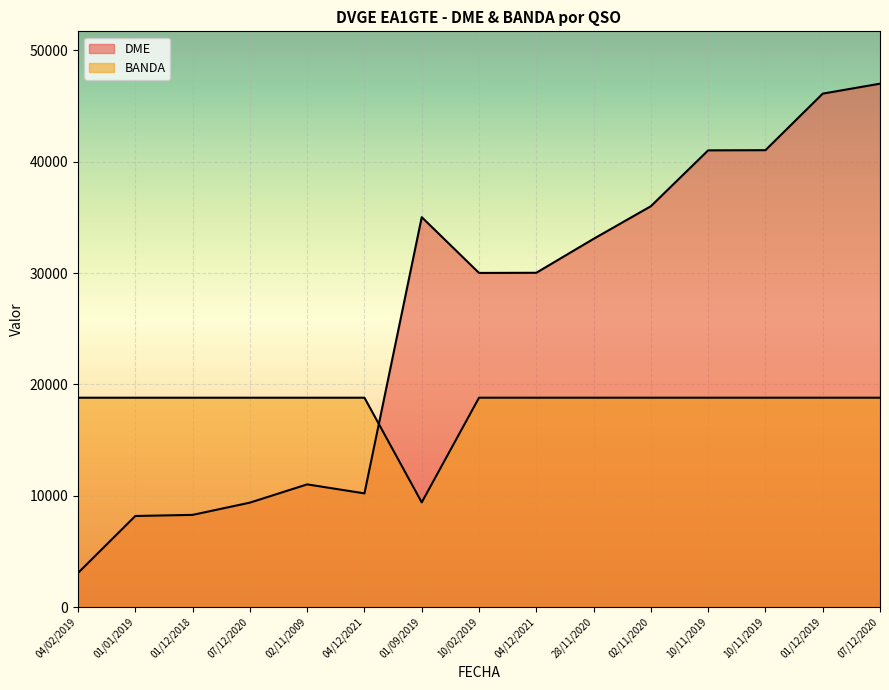

List the series in order of their overall mean, lowest first.

BANDA, DME